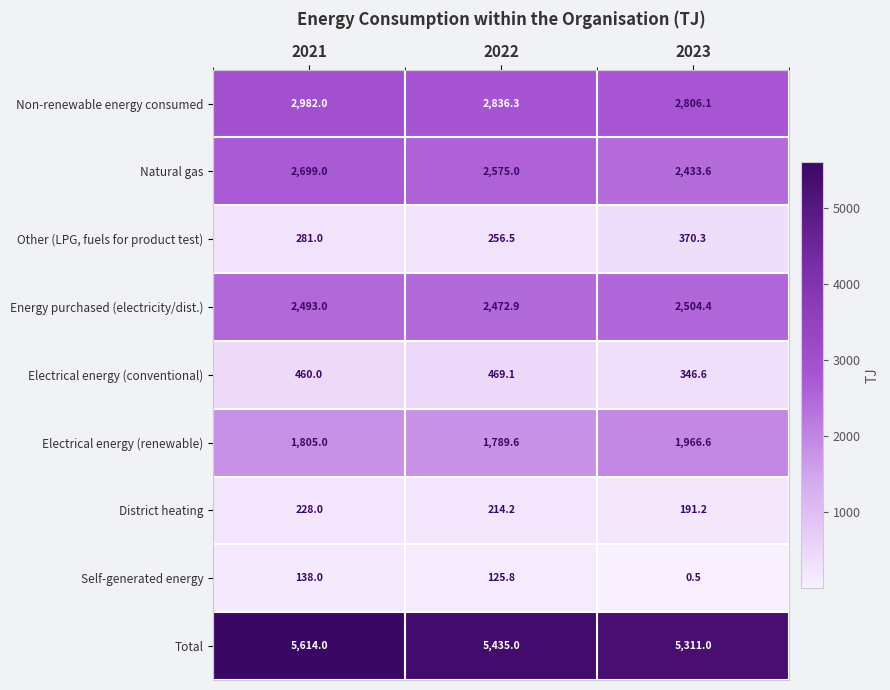

Between 2021 and 2023, which series saw the biggest shift?

Total